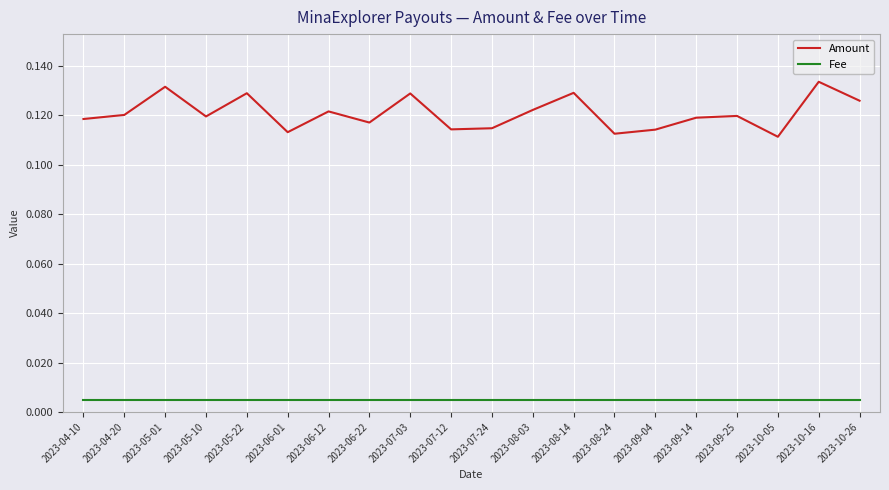

At how many categories does at least one series exceed 0?

20